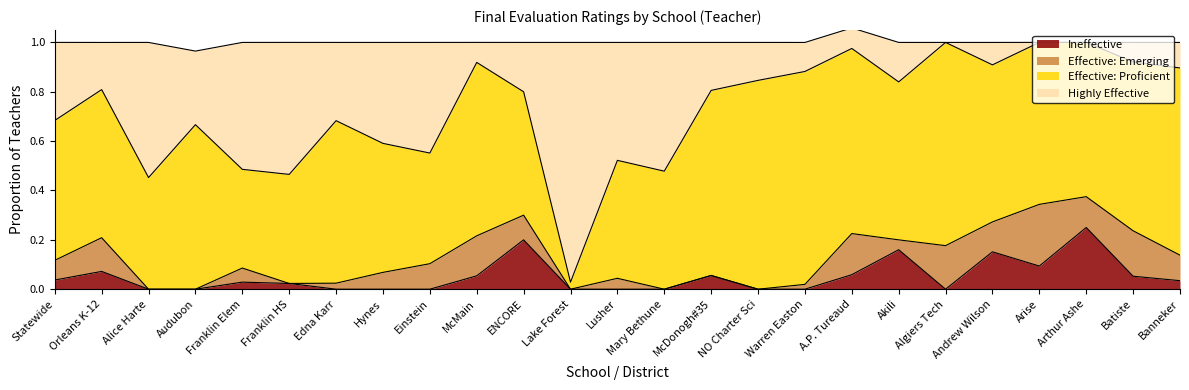

At which label does Ineffective reach its peak?

Arthur Ashe